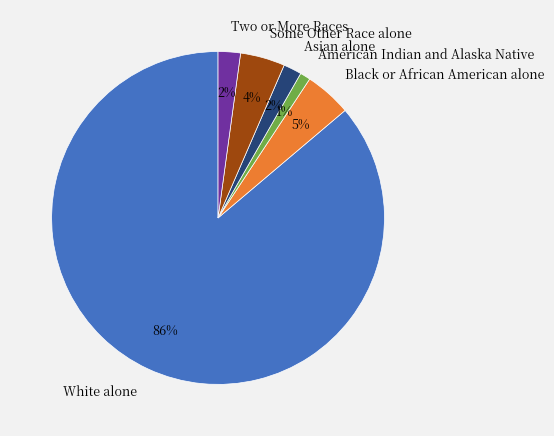

Which slice is the smallest?

American Indian and Alaska Native